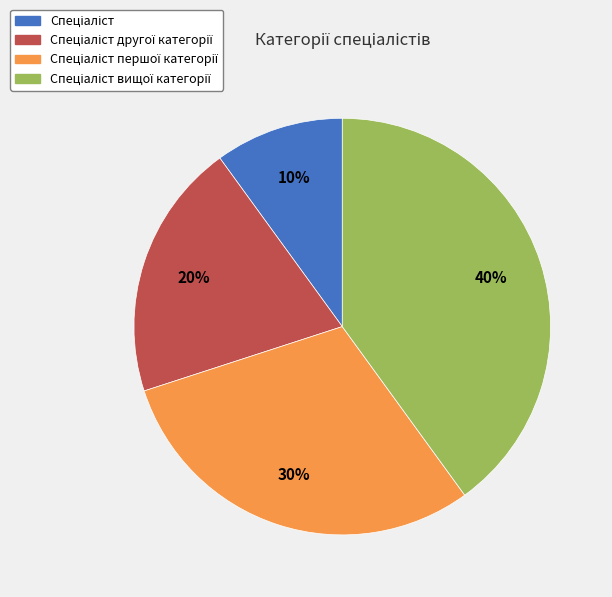

To the nearest percent, what is the difference between the largest and smallest slice percentages?

30%